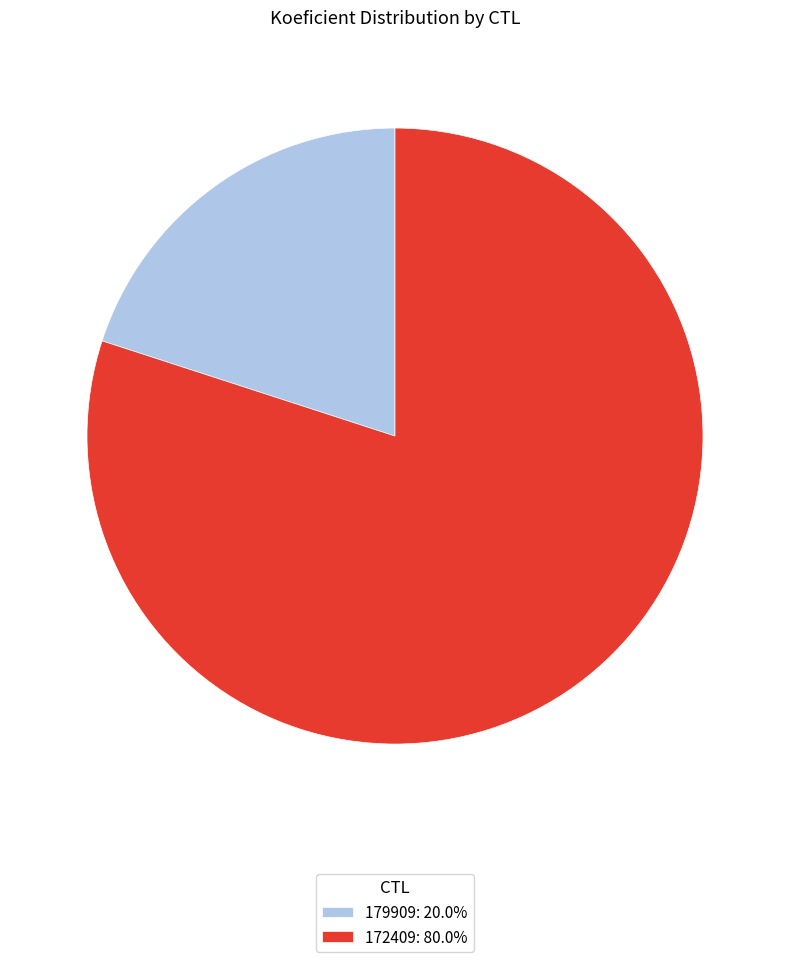

What is the ratio of the value at 172409: 80.0% to the value at 179909: 20.0%?

4.0